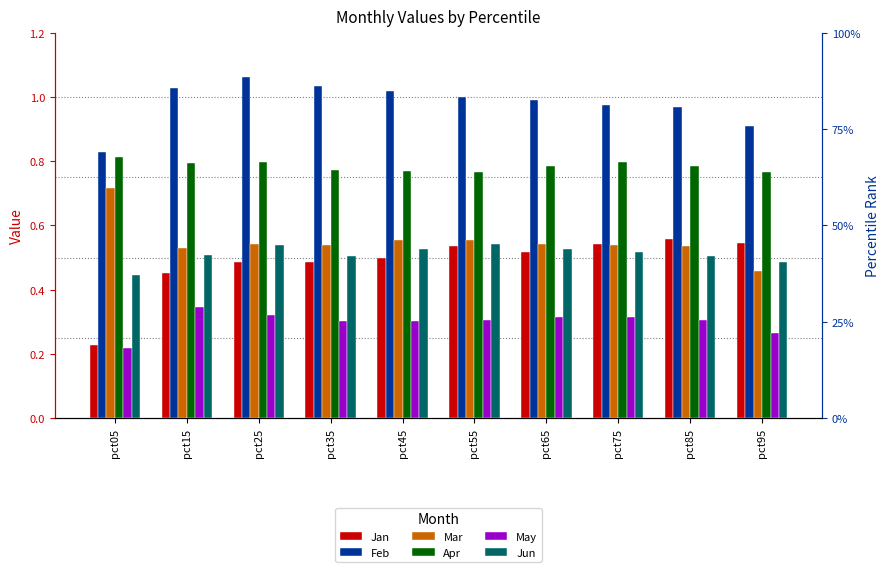

Which series has the largest range (max minus min)?

Jan